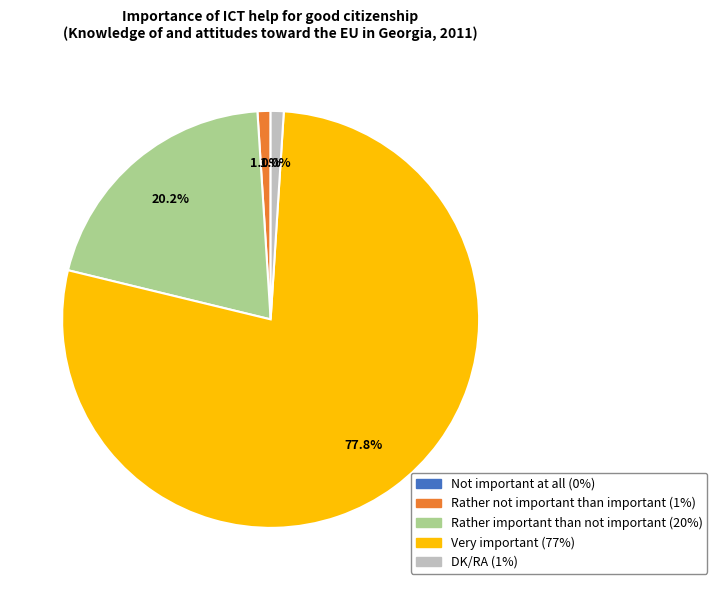

What percentage is the Rather not important than important slice, to the nearest percent?

1%